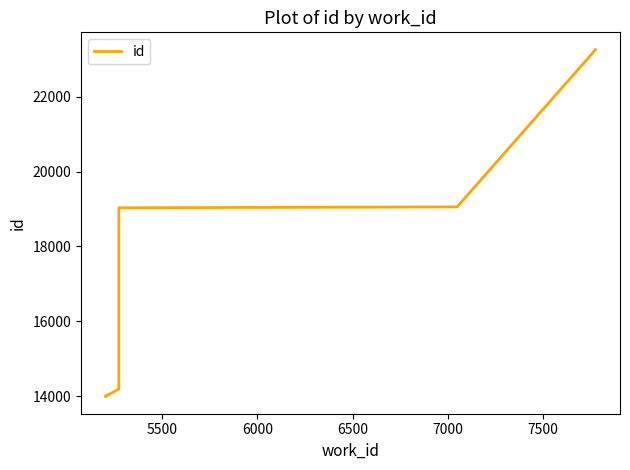

What is the ratio of the value at 6000 to the value at 5500?

1.0